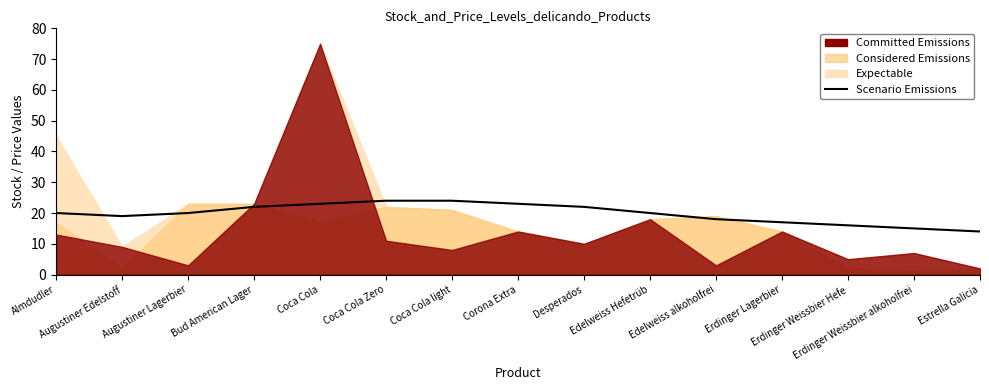

What position from the right is Estrella Galicia?

1